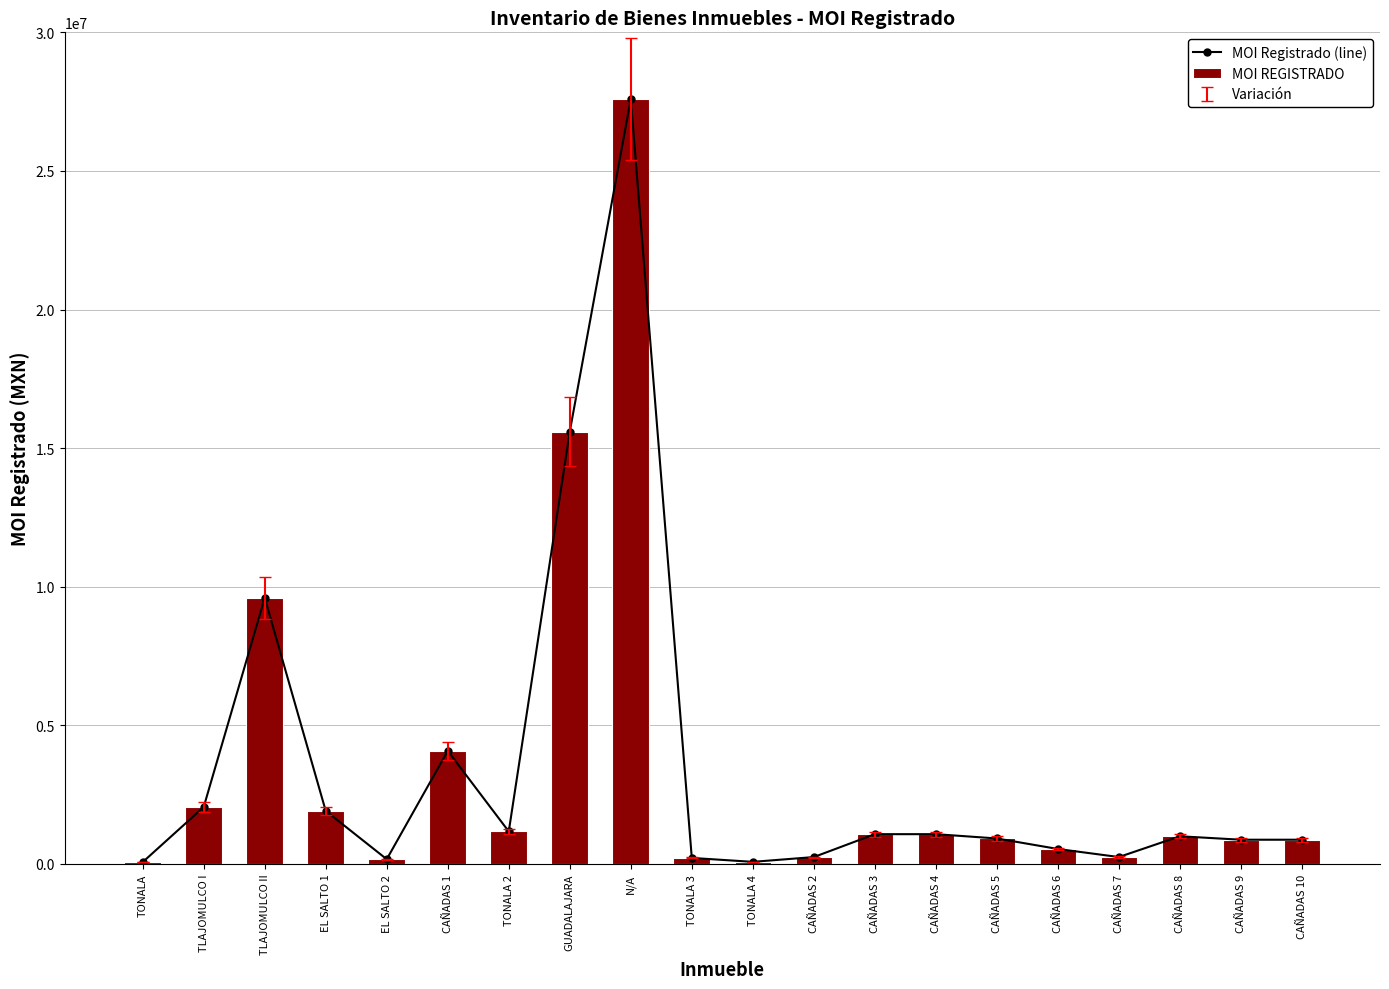

Which series has the largest range (max minus min)?

MOI Registrado (line)